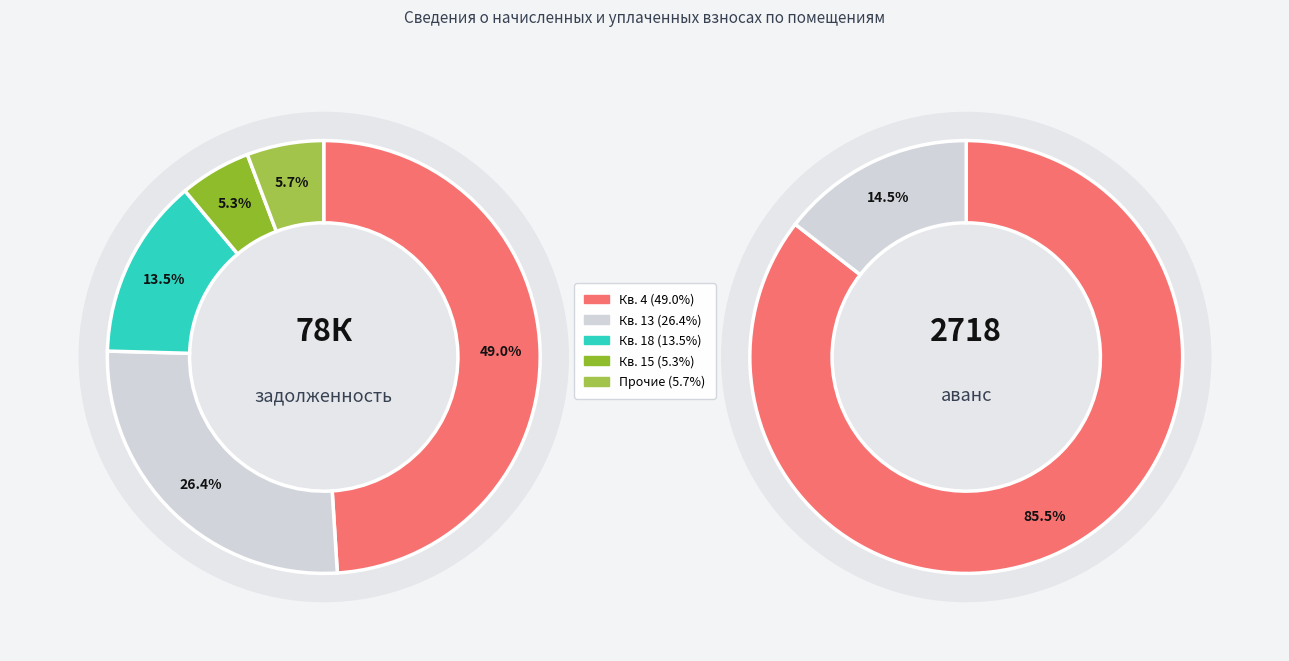

True or false: 37 accounts for 1% of the total.

False